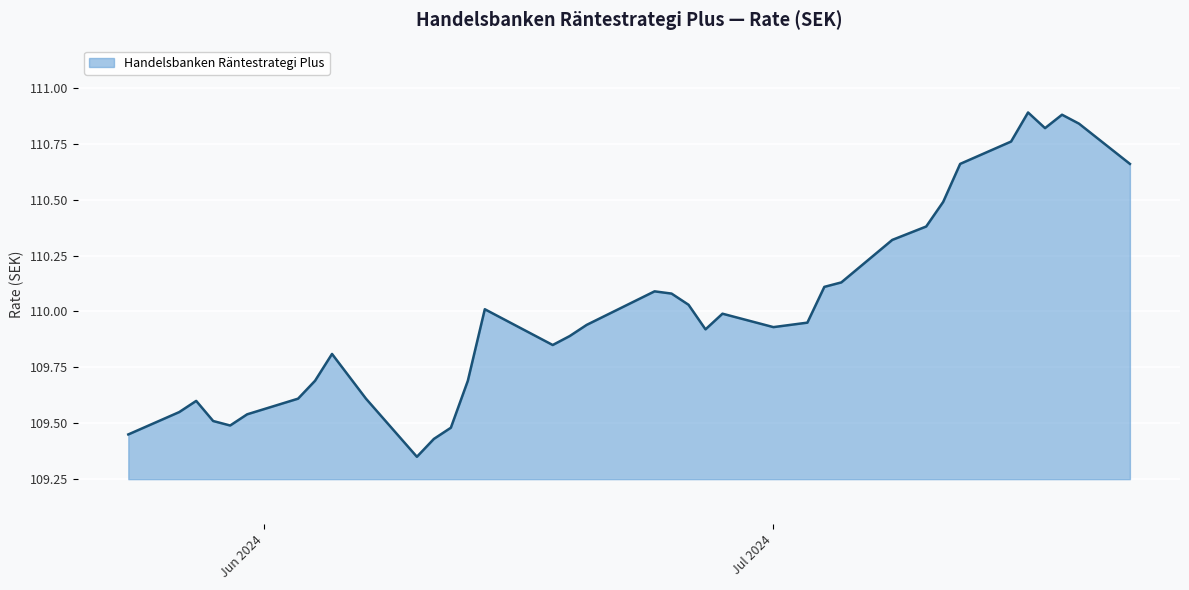

Does the chart have visible grid lines?

Yes